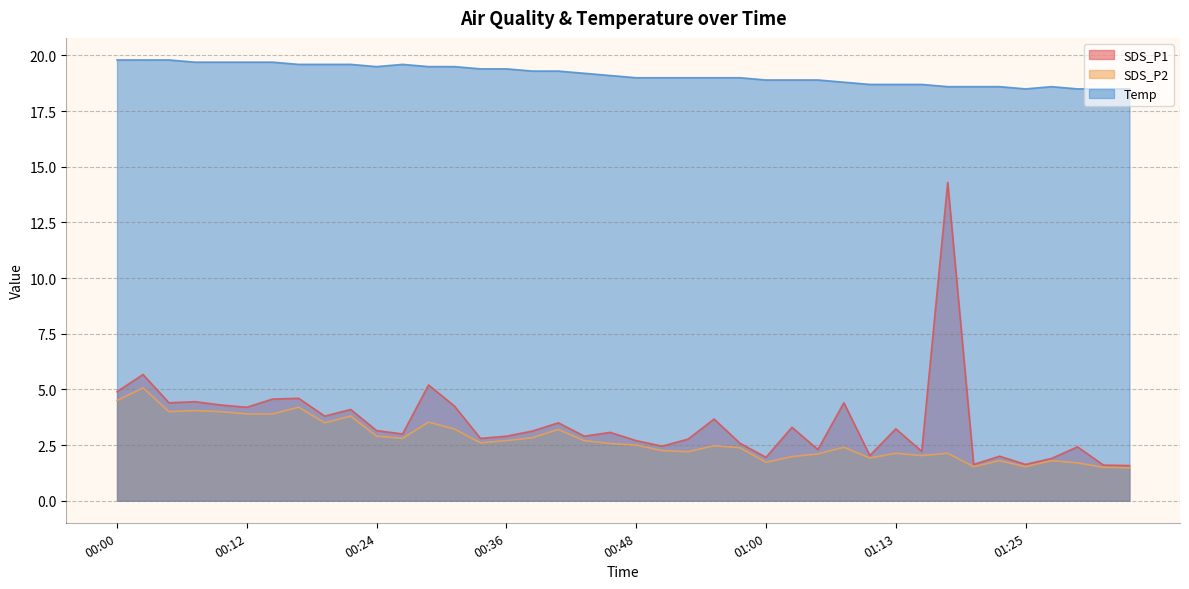

Which label corresponds to the smallest value in the chart?

01:34